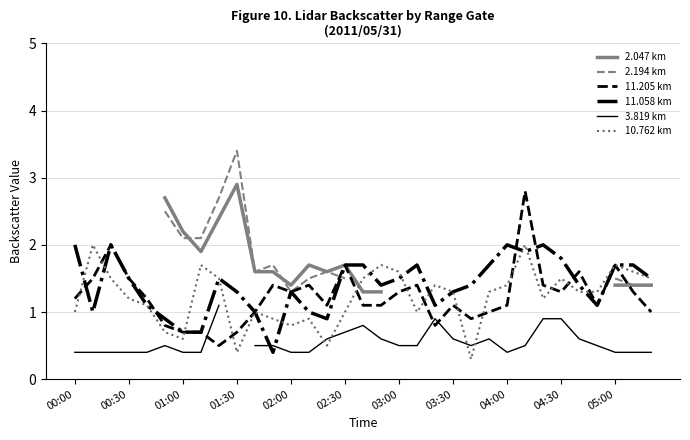

What is the highest value of the 10.762 km series?

2.0